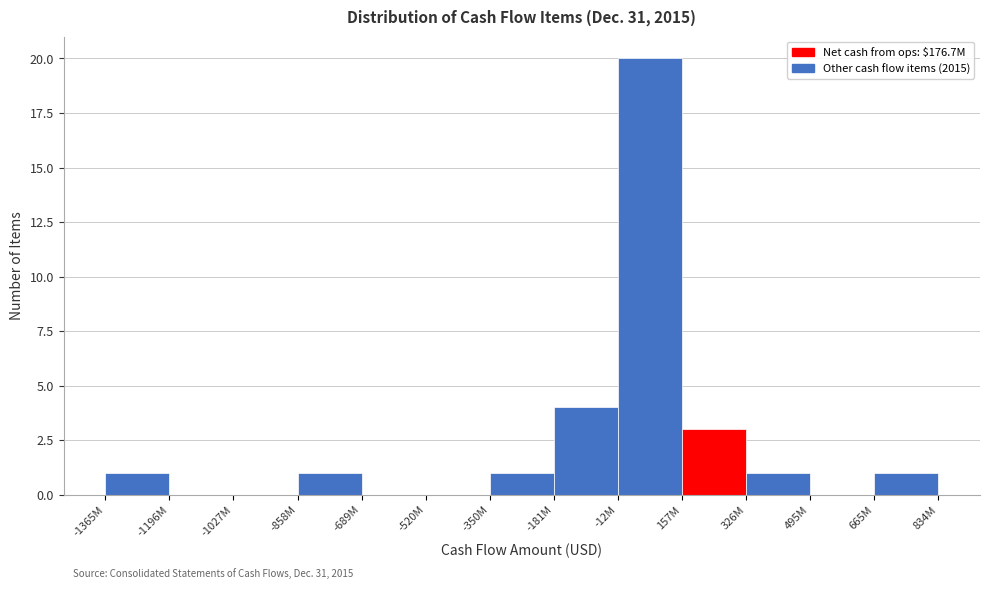

Reading left to right, transcribe all the data shown in this chart.

-1365M=1	-1196M=0	-1027M=0	-858M=1	-689M=0	-520M=0	-350M=1	-181M=4	-12M=20	157M=3	326M=1	495M=0	665M=1